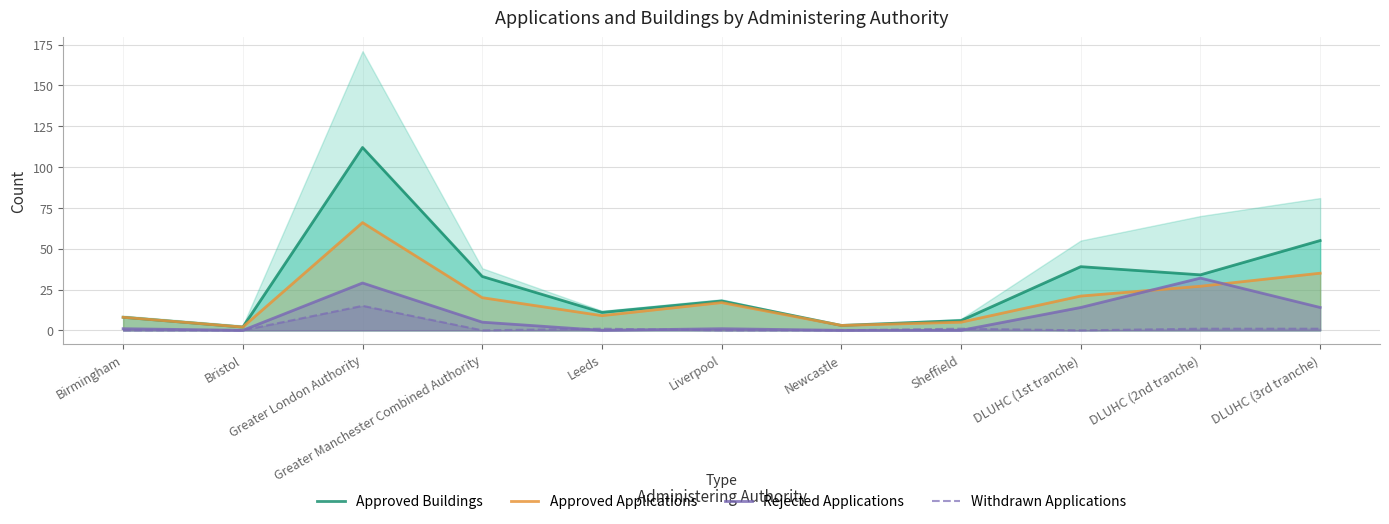

Reading left to right, list all the values displayed in this chart.

Approved Buildings: Birmingham=8	Bristol=2	Greater London Authority=112	Greater Manchester Combined Authority=33	Leeds=11	Liverpool=18	Newcastle=3	Sheffield=6	DLUHC (1st tranche)=39	DLUHC (2nd tranche)=34	DLUHC (3rd tranche)=55
Approved Applications: Birmingham=8	Bristol=2	Greater London Authority=66	Greater Manchester Combined Authority=20	Leeds=9	Liverpool=17	Newcastle=3	Sheffield=5	DLUHC (1st tranche)=21	DLUHC (2nd tranche)=27	DLUHC (3rd tranche)=35
Rejected Applications: Birmingham=1	Bristol=0	Greater London Authority=29	Greater Manchester Combined Authority=5	Leeds=0	Liverpool=1	Newcastle=0	Sheffield=0	DLUHC (1st tranche)=14	DLUHC (2nd tranche)=32	DLUHC (3rd tranche)=14
Withdrawn Applications: Birmingham=0	Bristol=0	Greater London Authority=15	Greater Manchester Combined Authority=0	Leeds=1	Liverpool=0	Newcastle=0	Sheffield=1	DLUHC (1st tranche)=0	DLUHC (2nd tranche)=1	DLUHC (3rd tranche)=1